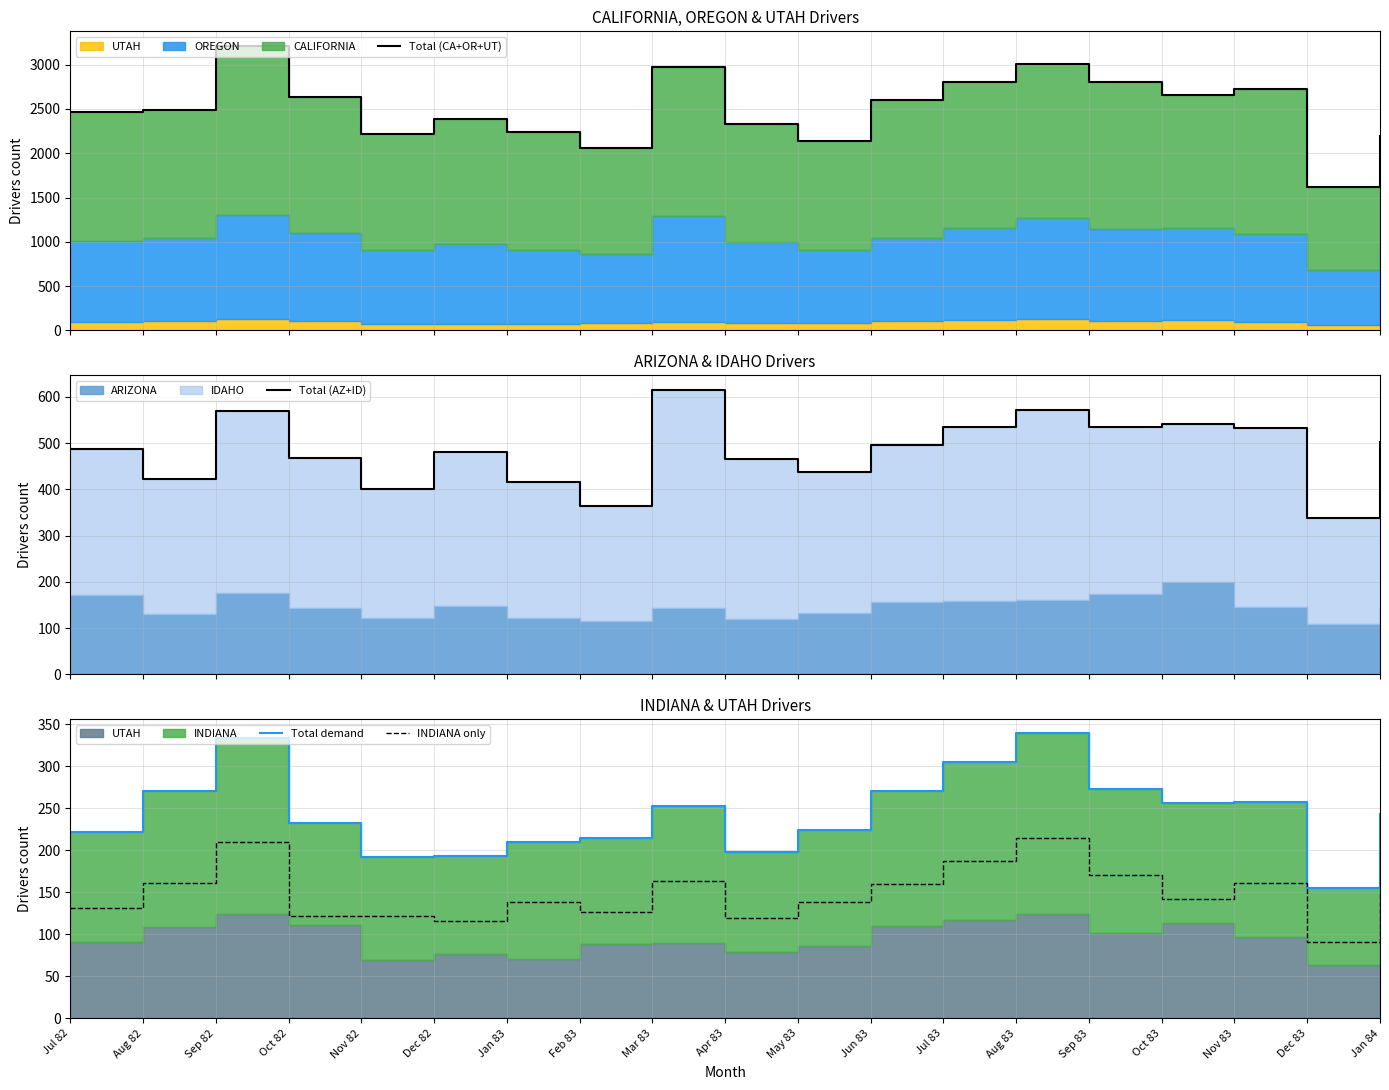

What is the difference between the maximum and second lowest values in the Total (AZ+ID) series?

252.0